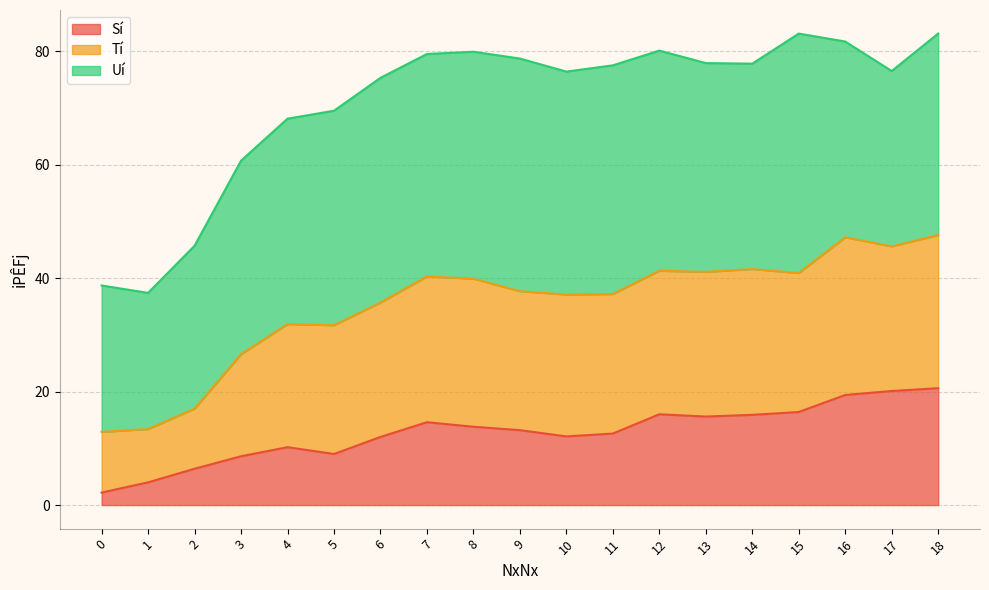

The value of Tí at 7 is 25.0. True or false?

False